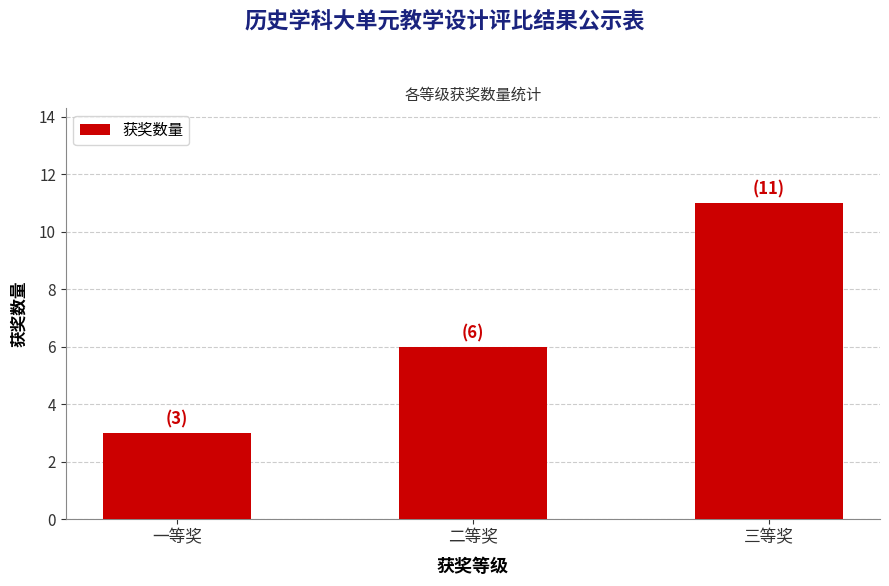

What is the label of the 2nd bar from the right?

二等奖